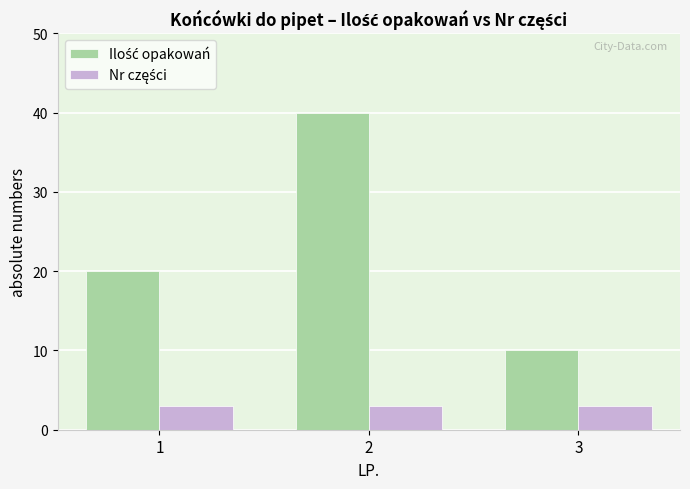

What is the maximum value shown in the chart?

40